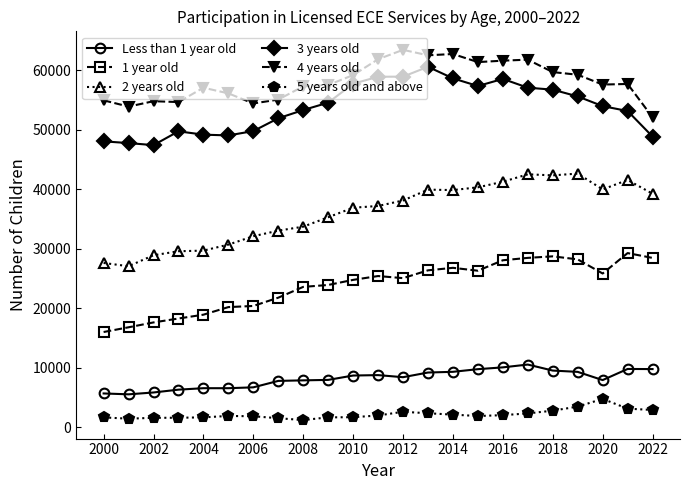

What is the value of the 3 years old point at the 12th from the left?

58896